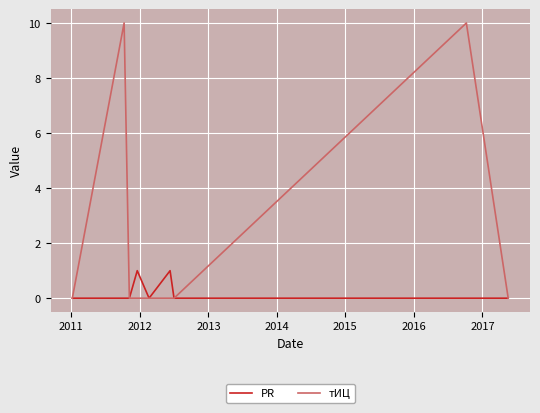

What are all the series names shown in the legend?

PR, тИЦ